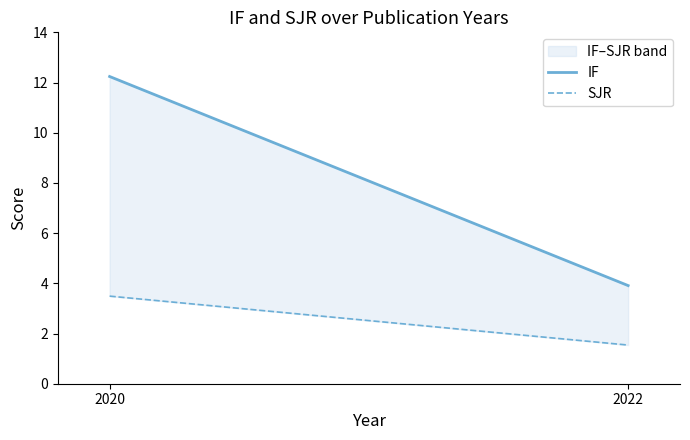

At which category does the chart reach its minimum across all series?

2022